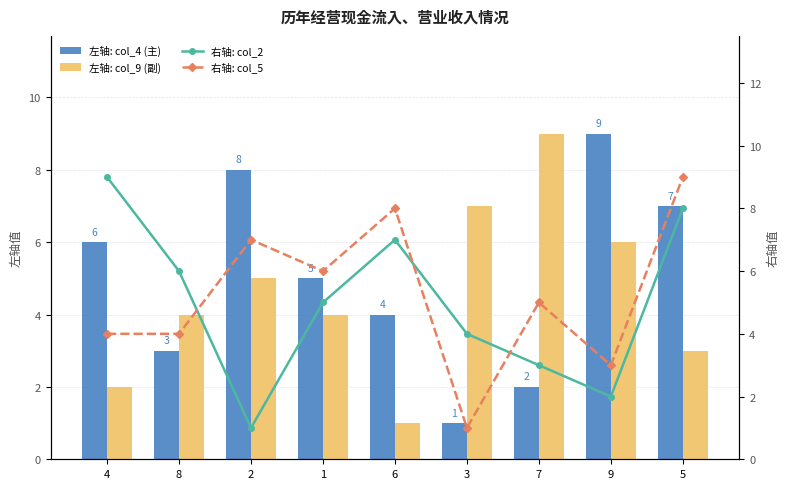

What is the label of the 2nd bar from the left?

8